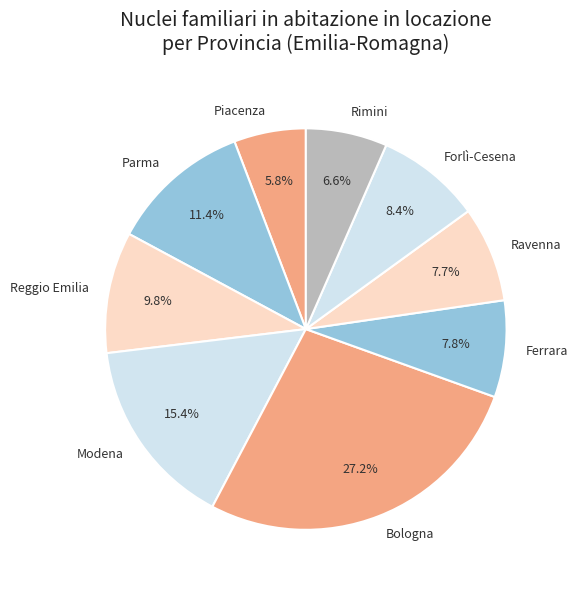

To the nearest percent, what is the difference between the Rimini and Piacenza slice percentages?

1%